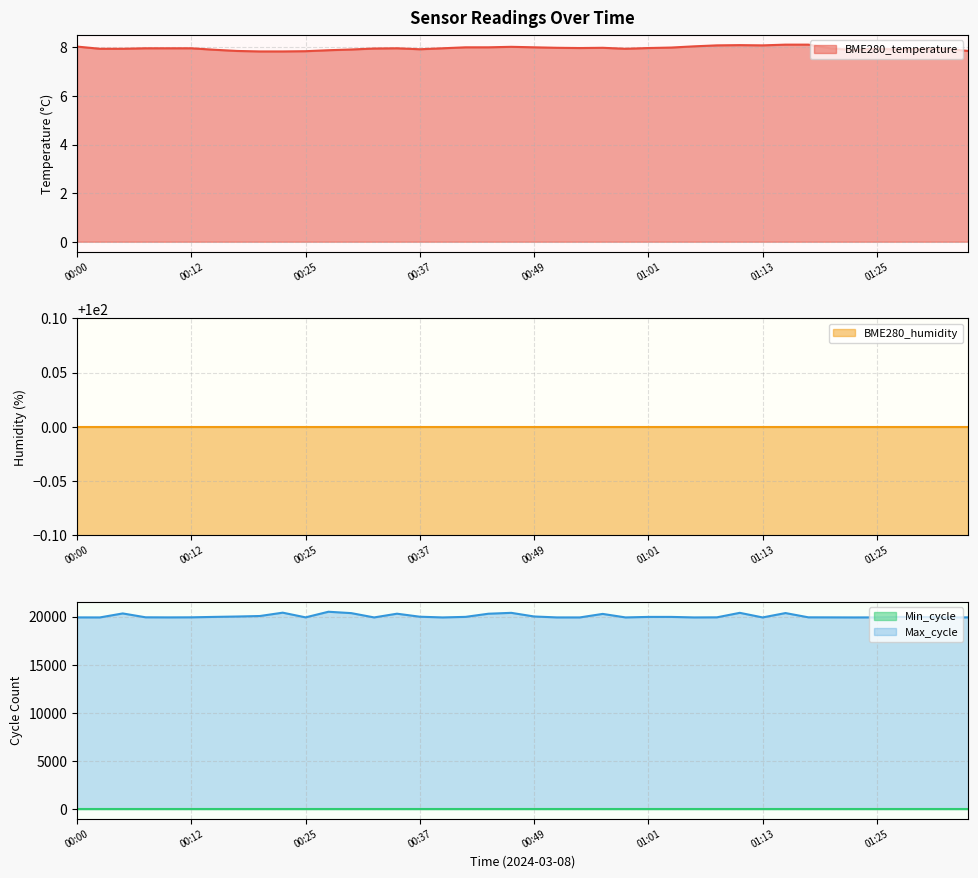

At which category is the sum across all series the highest?

00:27